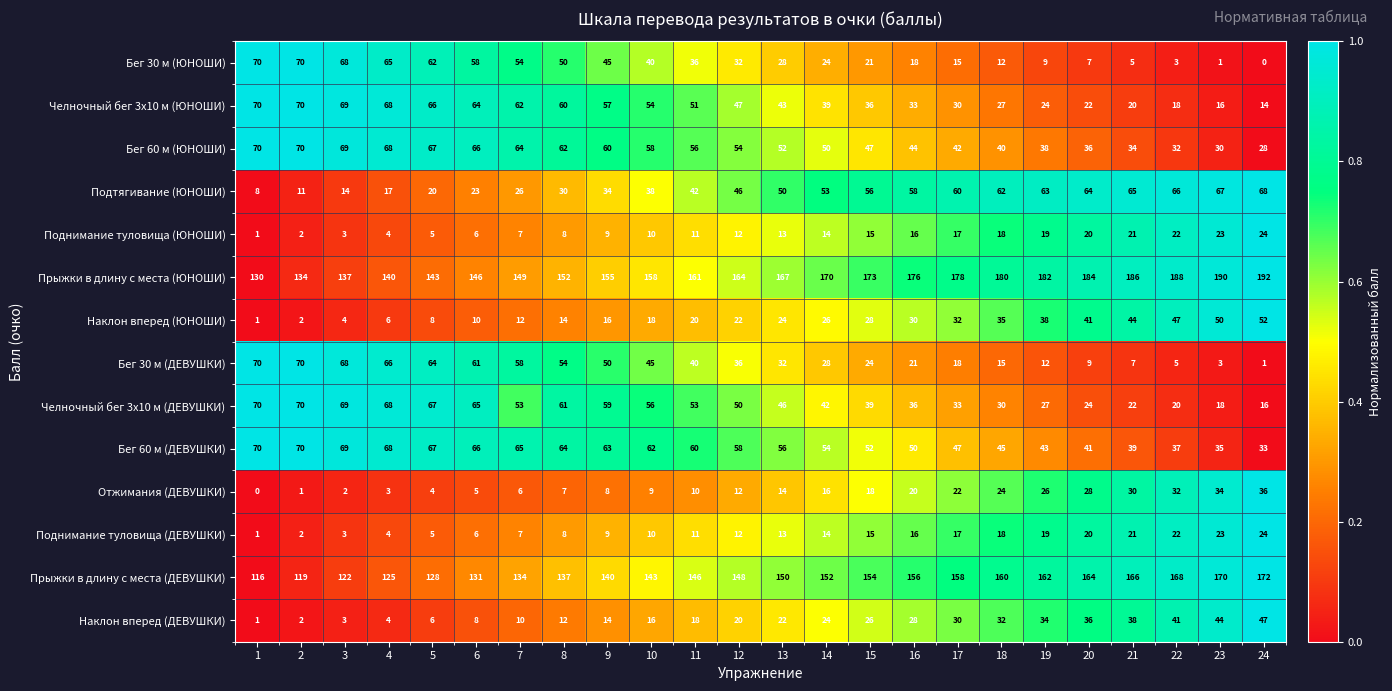

Rank the categories by Наклон вперед (ЮНОШИ) value from lowest to highest.

1, 2, 3, 4, 5, 6, 7, 8, 9, 10, 11, 12, 13, 14, 15, 16, 17, 18, 19, 20, 21, 22, 23, 24